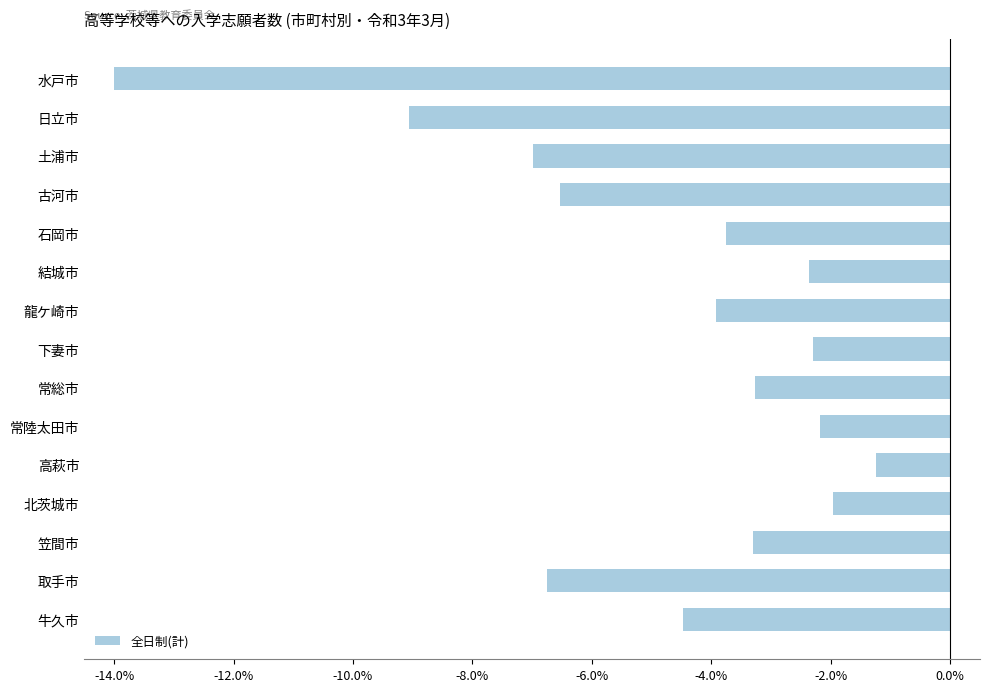

Is it true that the value at 北茨城市 is -2.0?

True